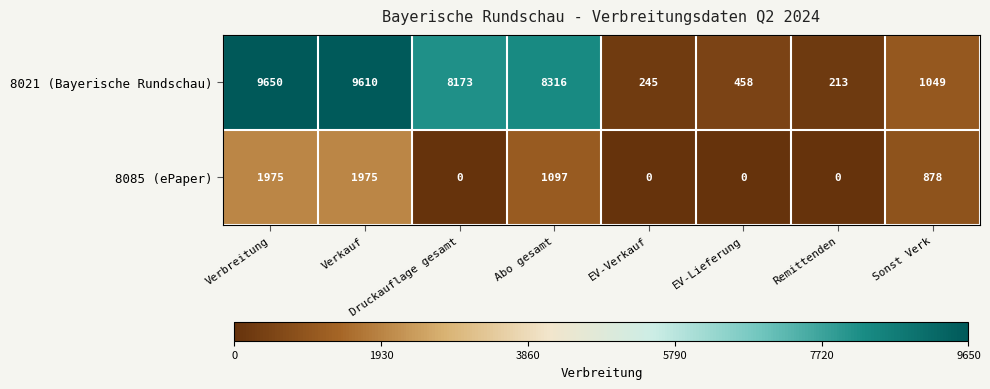

How many data points does each series have?

8